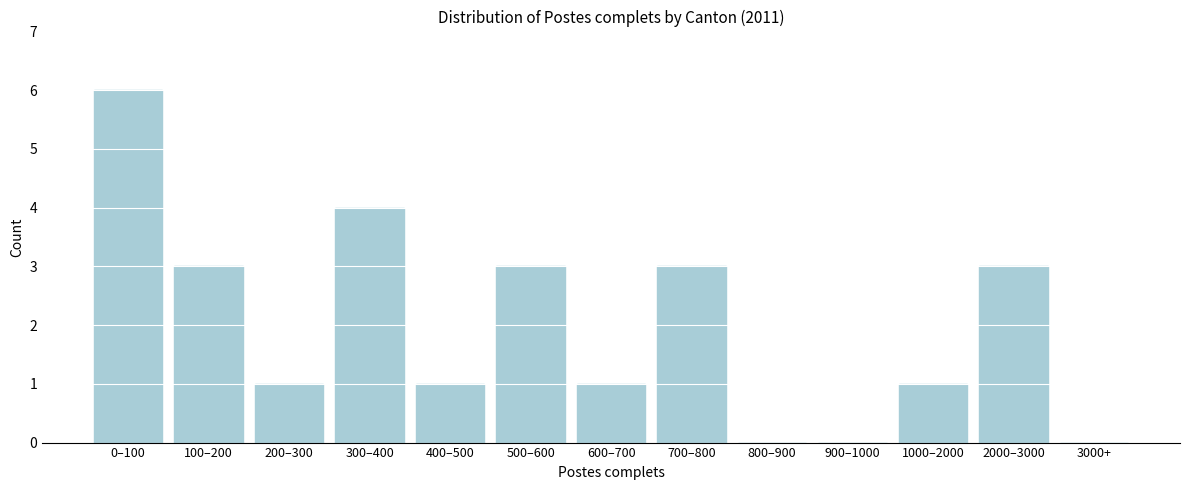

Reading right to left, extract all data points from this chart.

3000+=0	2000–3000=3	1000–2000=1	900–1000=0	800–900=0	700–800=3	600–700=1	500–600=3	400–500=1	300–400=4	200–300=1	100–200=3	0–100=6